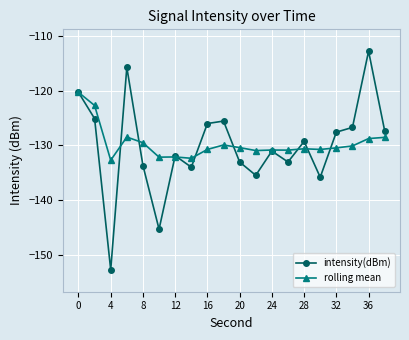

Which series has the largest range (max minus min)?

intensity(dBm)